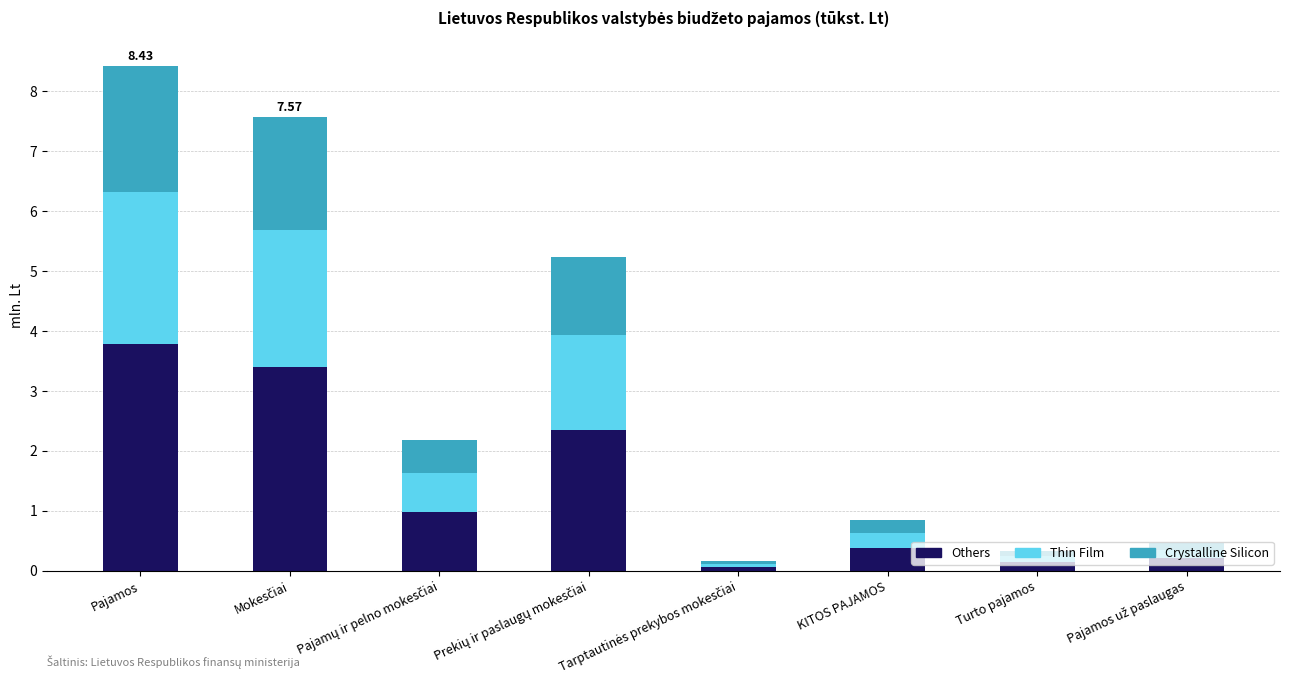

What is the maximum value for Others?

3.8